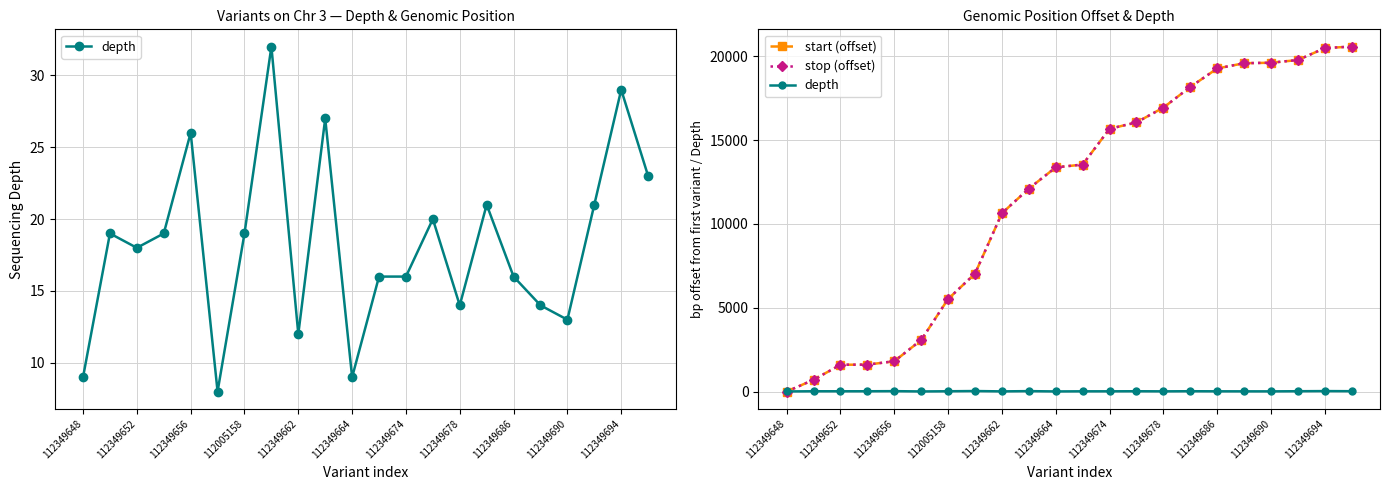

True or false: depth has a value of 19 at 112349678.

False